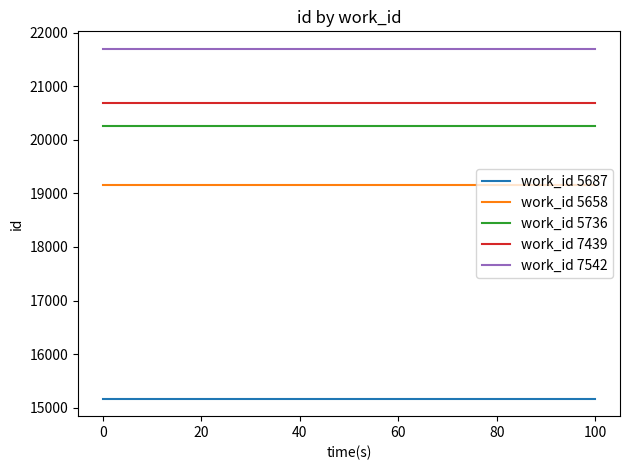

True or false: work_id 5658 and work_id 7542 intersect in this chart.

False